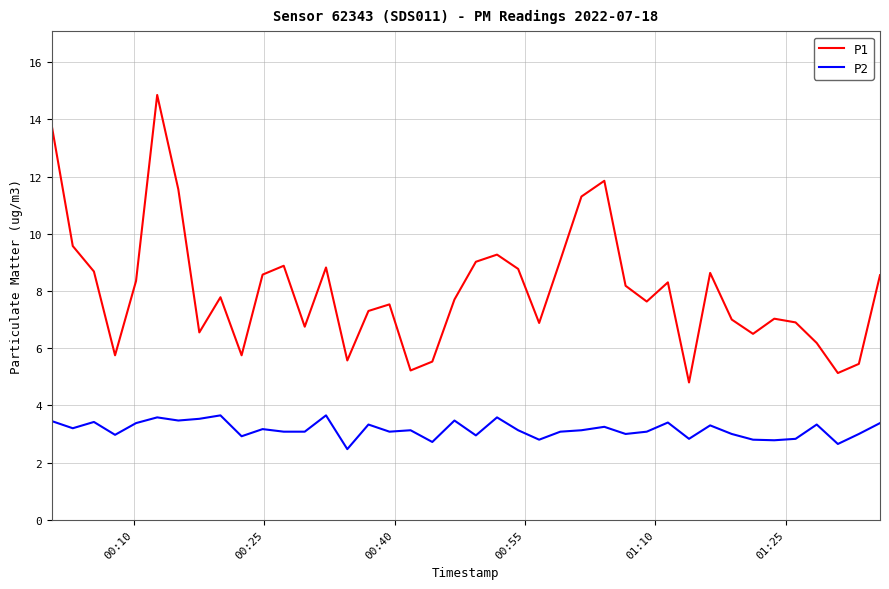

List the series in order of their peak value, highest first.

P1, P2